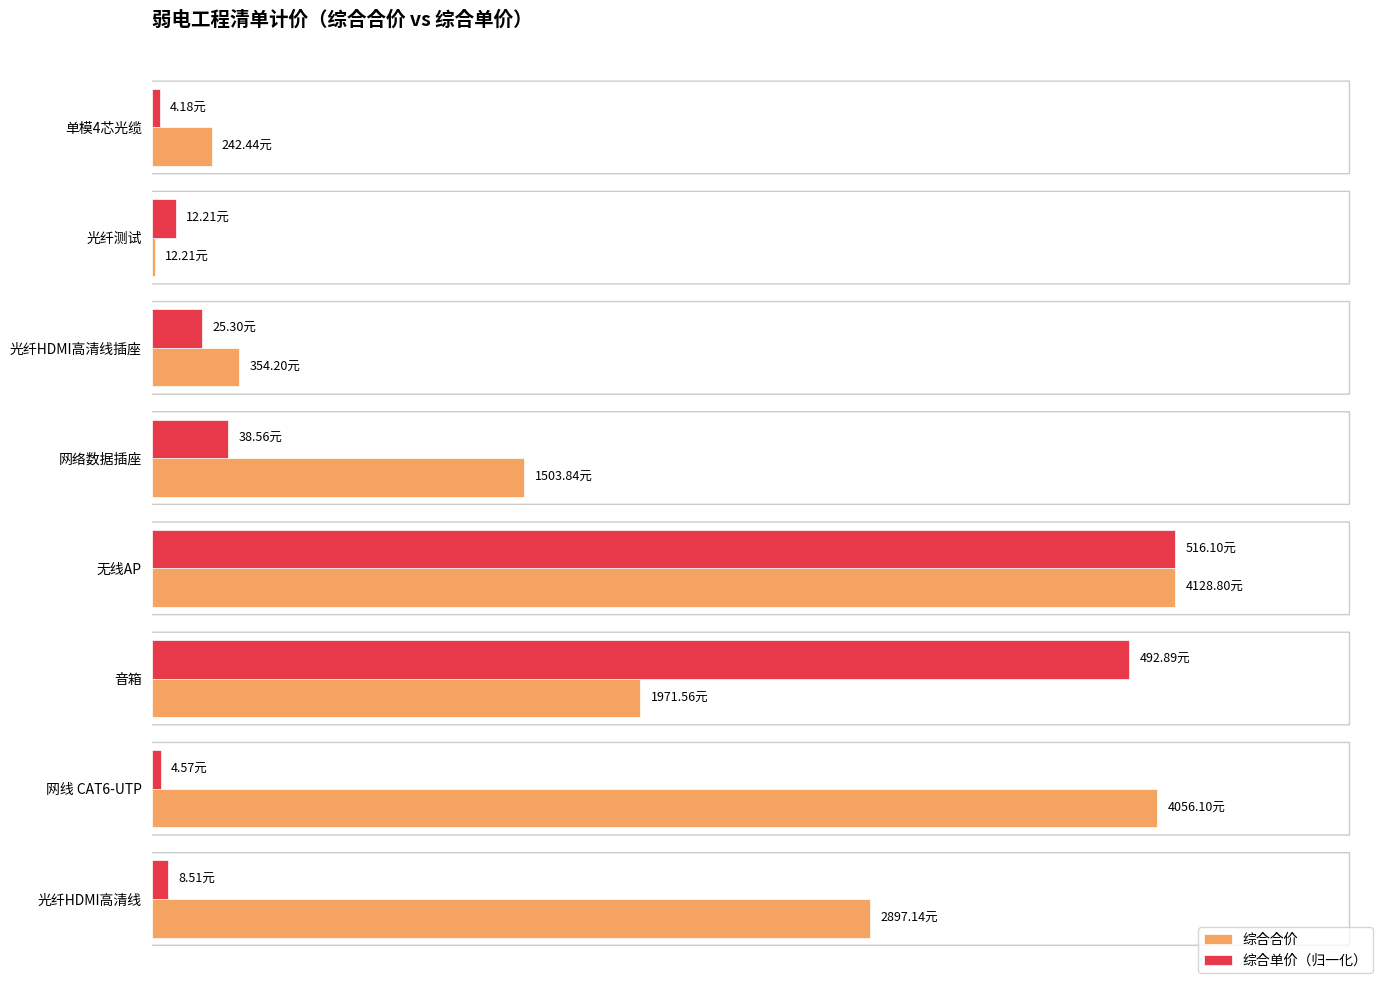

What are all the series names shown in the legend?

综合合价, 综合单价（归一化）